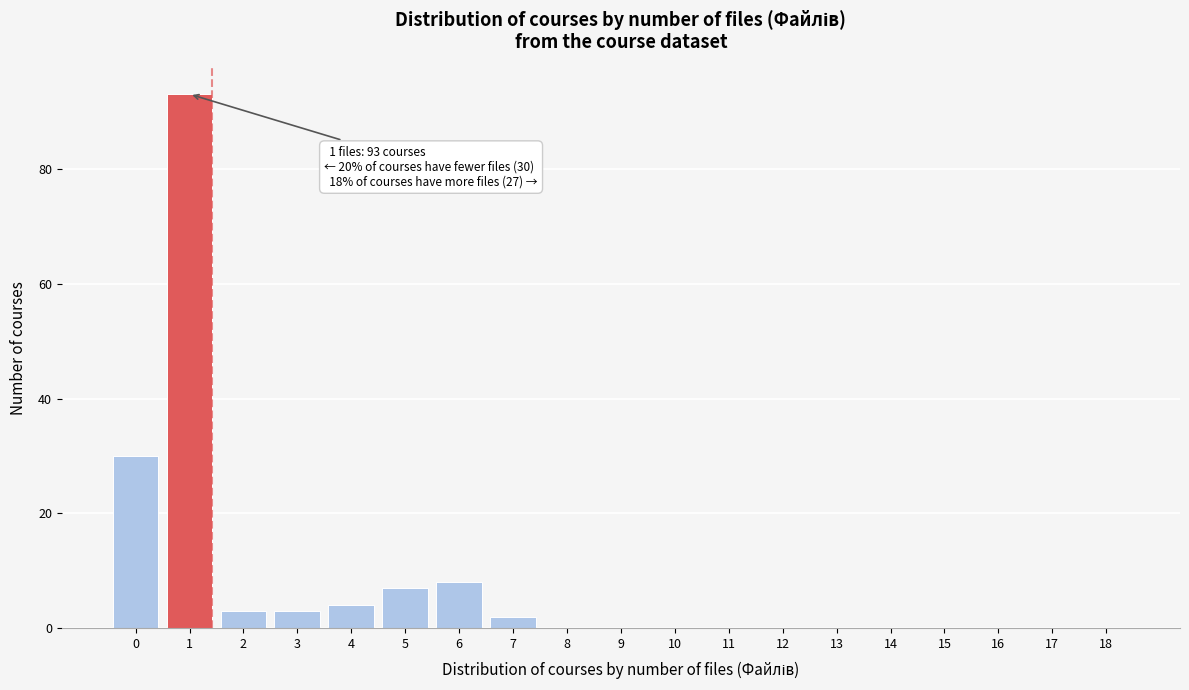

Reading right to left, extract all data points from this chart.

18=0	17=0	16=0	15=0	14=0	13=0	12=0	11=0	10=0	9=0	8=0	7=2	6=8	5=7	4=4	3=3	2=3	1=93	0=30